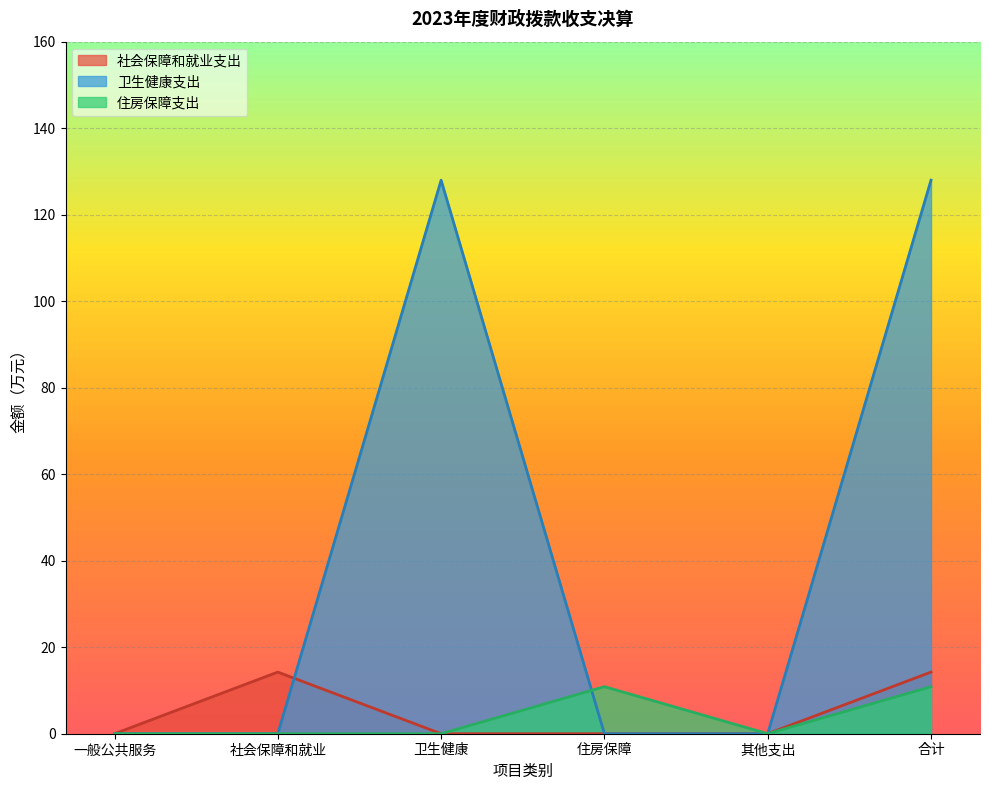

What are all the series names shown in the legend?

社会保障和就业支出, 卫生健康支出, 住房保障支出